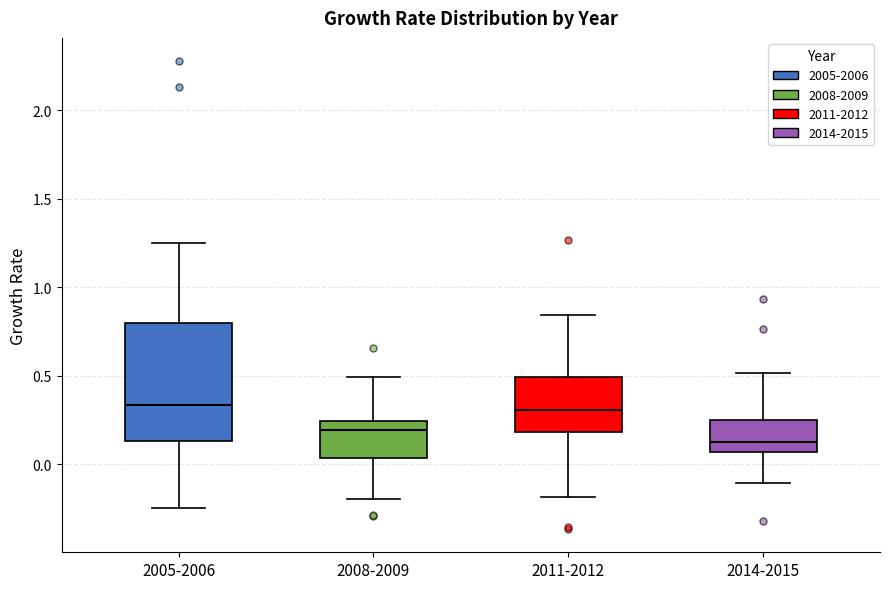

Reading left to right, read every box against the y-axis: the position of its median line, the range the box covers, and the ends of its whiskers. The values are not printed on the chart, so give them approximately, as read against the axis.

2005-2006: median 0.35, box 0.15 to 0.80, whiskers -0.25 to 1.25
2008-2009: median 0.20, box 0.05 to 0.25, whiskers -0.20 to 0.50
2011-2012: median 0.30, box 0.20 to 0.50, whiskers -0.20 to 0.85
2014-2015: median 0.15, box 0.05 to 0.25, whiskers -0.10 to 0.50